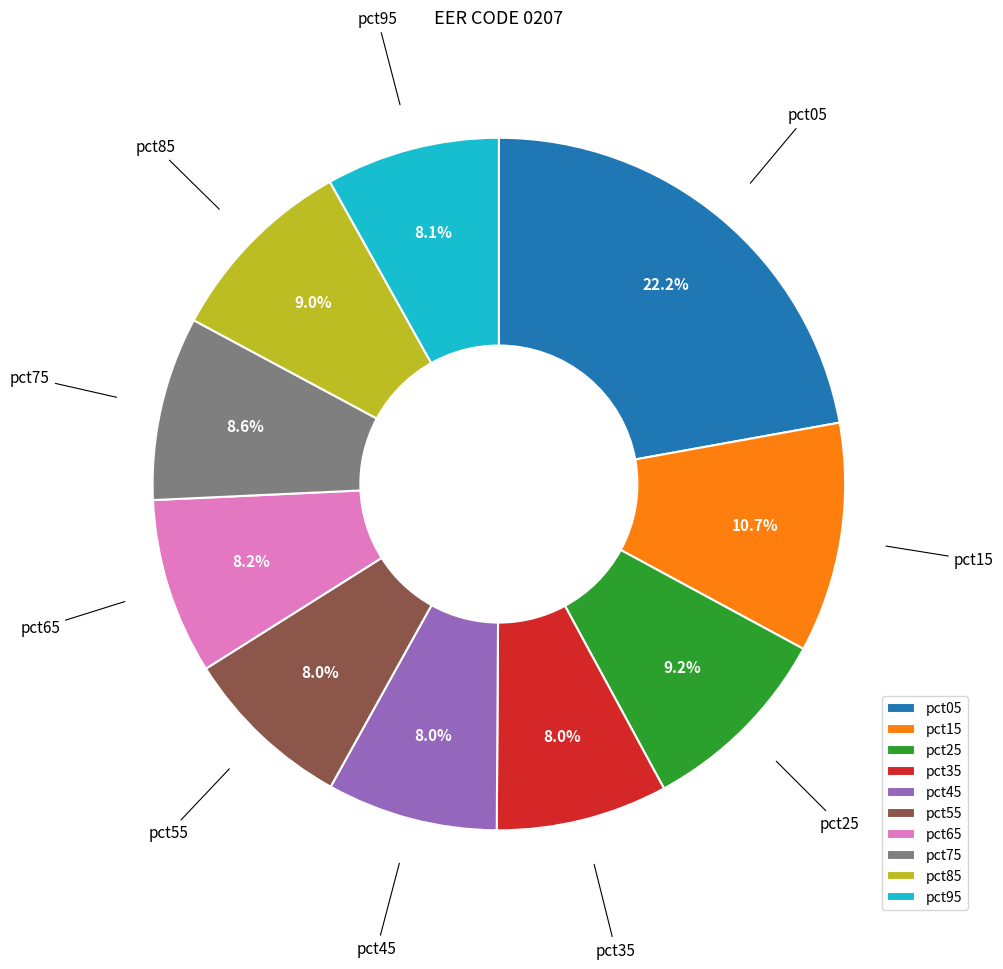

How many segments does this pie chart have?

10